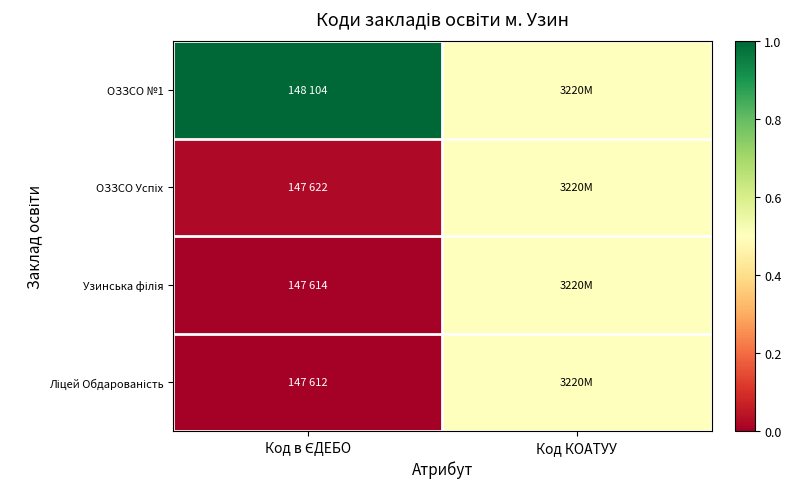

Which series has the largest range (max minus min)?

ОЗЗСО №1